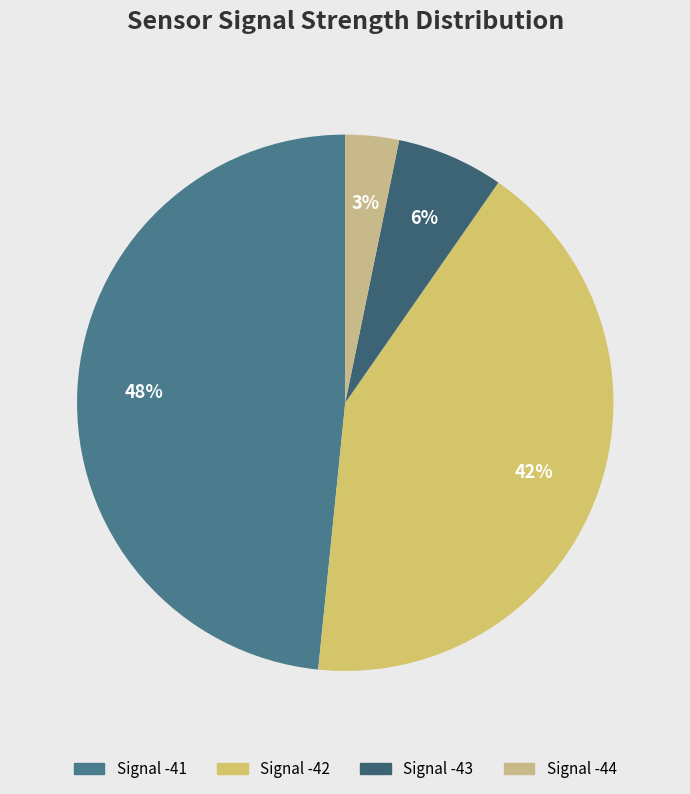

How many slices are in this pie chart?

4